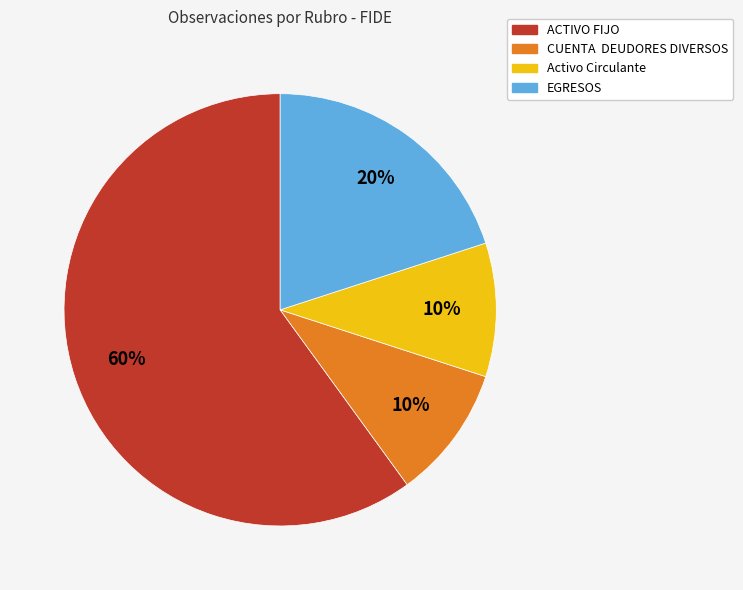

Which category accounts for the majority?

ACTIVO FIJO